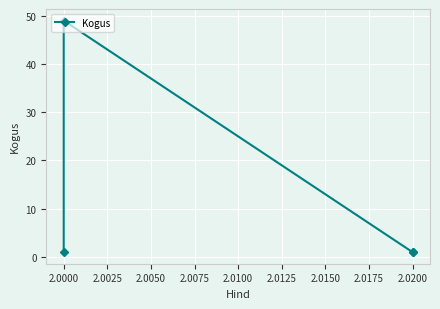

What is the minimum value shown in the chart?

1